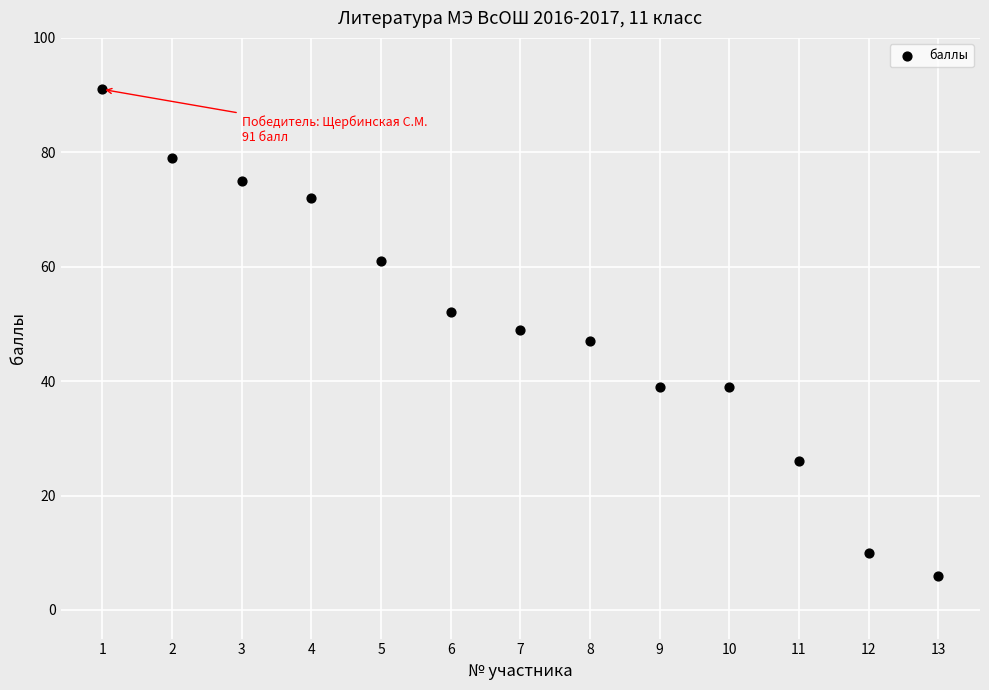

What is the range of Y values (max minus min)?

85